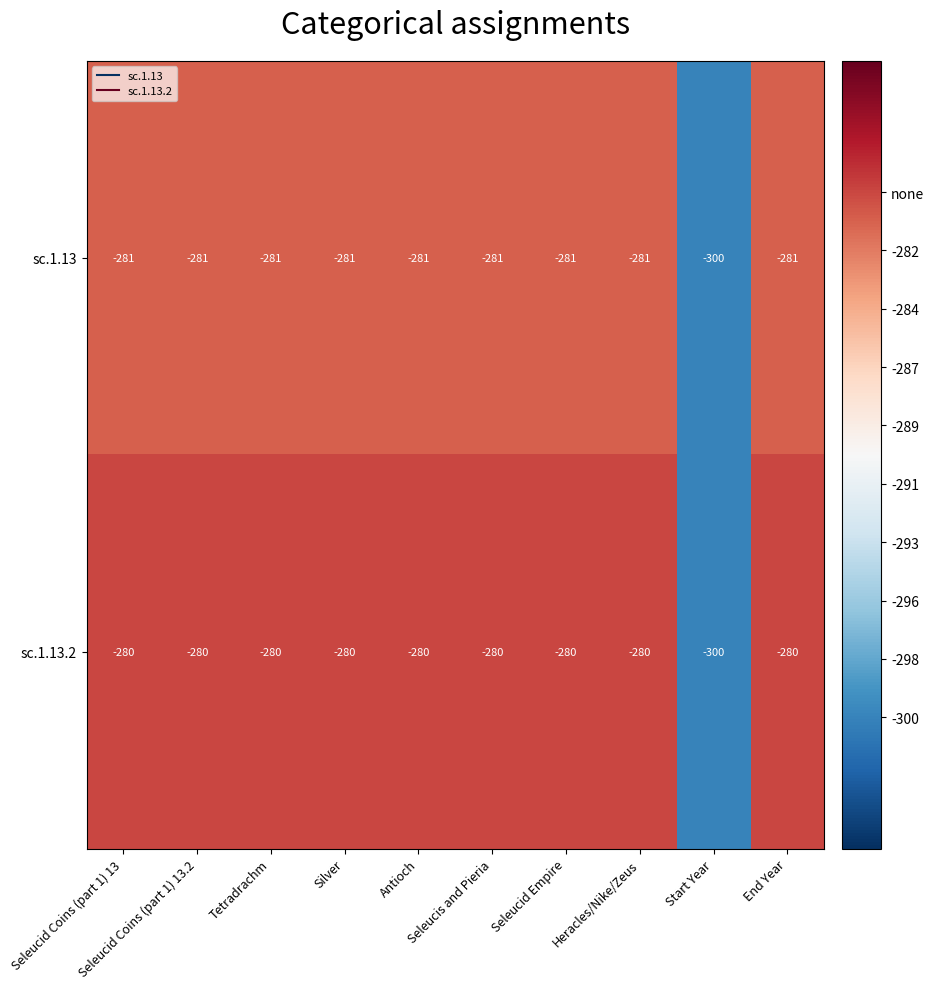

Which label corresponds to the smallest value in the chart?

Start Year